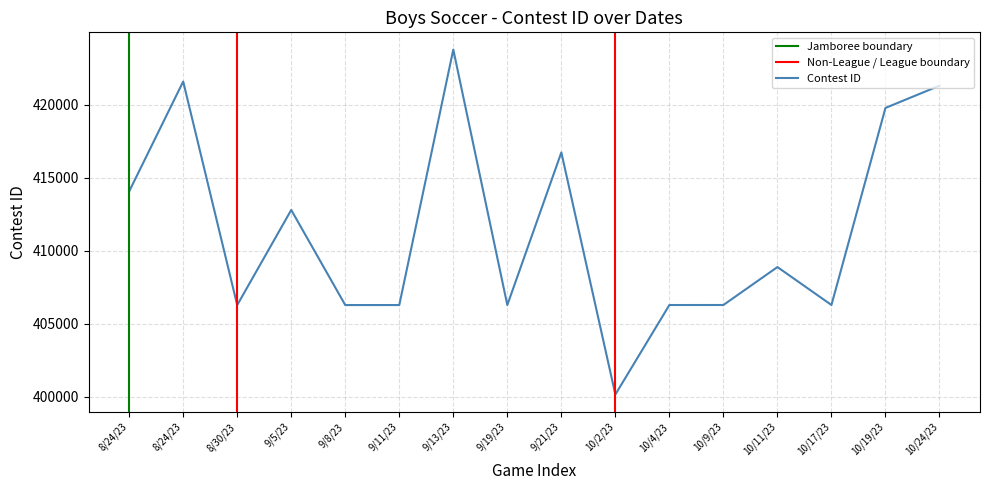

Does the chart have visible grid lines?

Yes